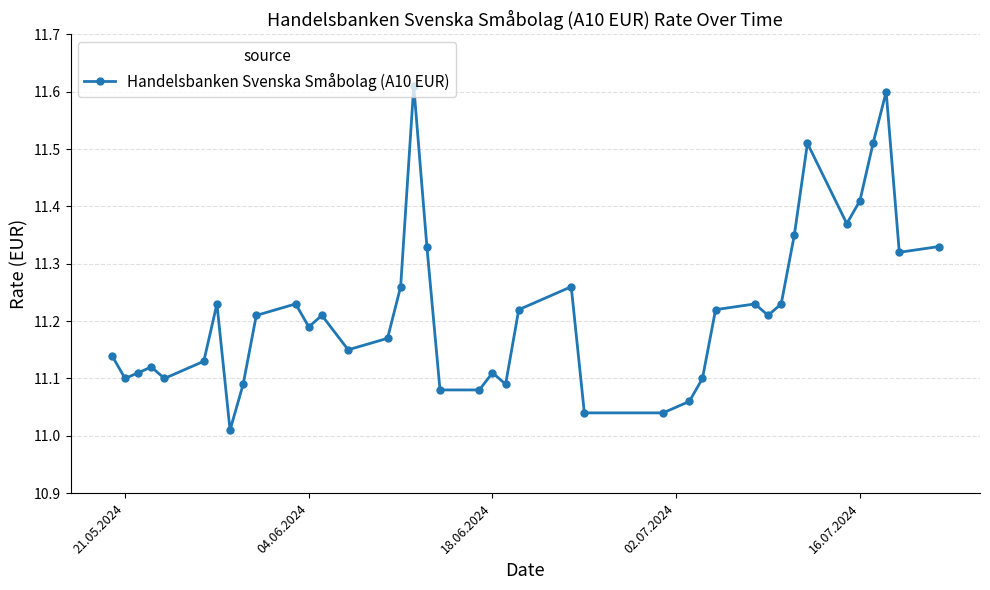

How many points are higher than both their immediate neighbors (excluding endpoints)?

10